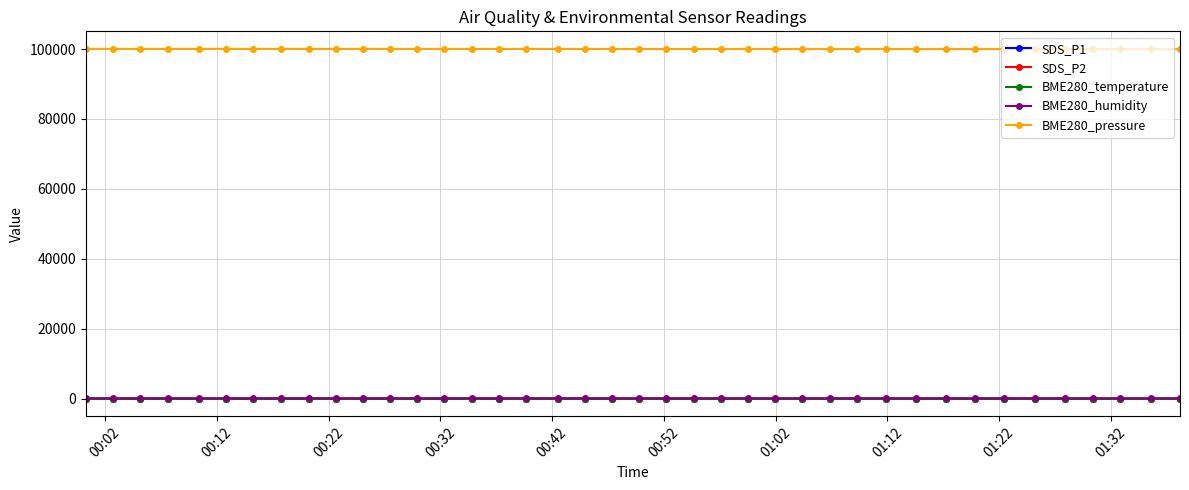

Which series has the widest spread of values?

BME280_pressure